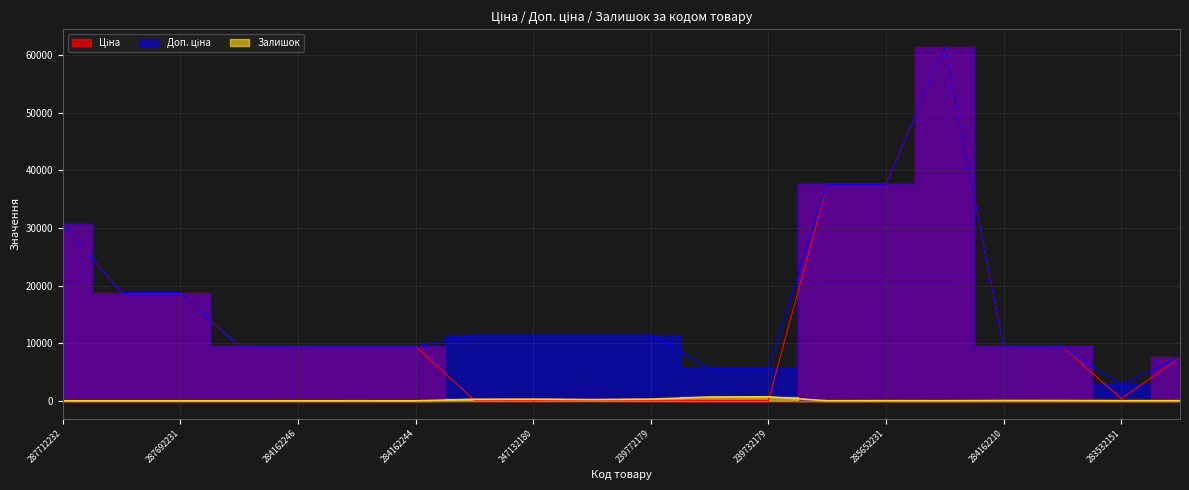

What is the sum of the Доп. ціна values at 284162246 and 247132180?

20890.1